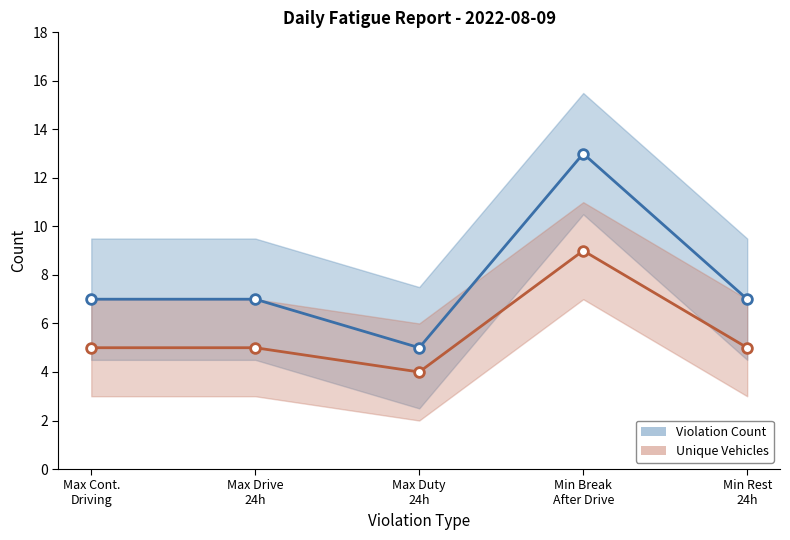

Which series has the largest total across all categories?

Violation Count